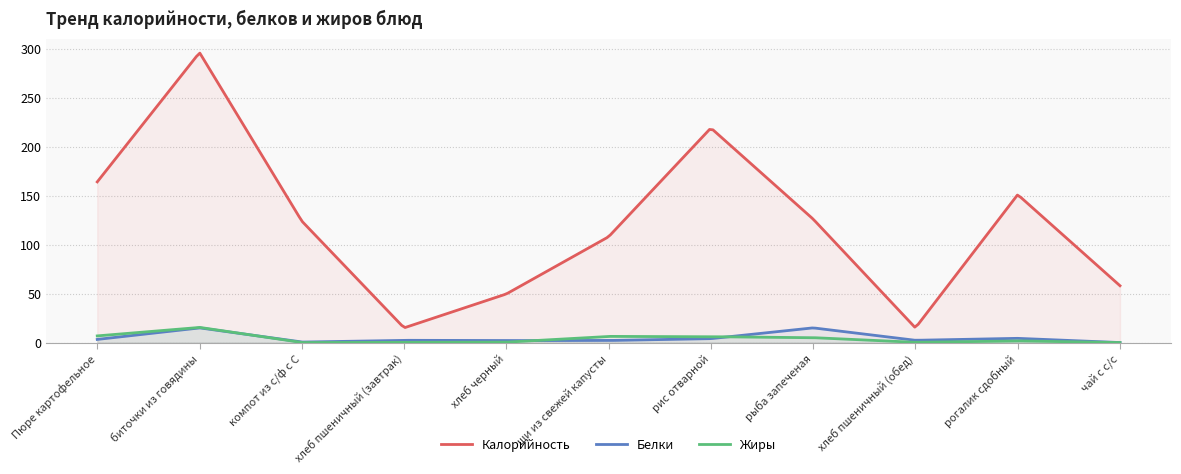

What is the total value across all series at компот из с/ф с С?

124.5